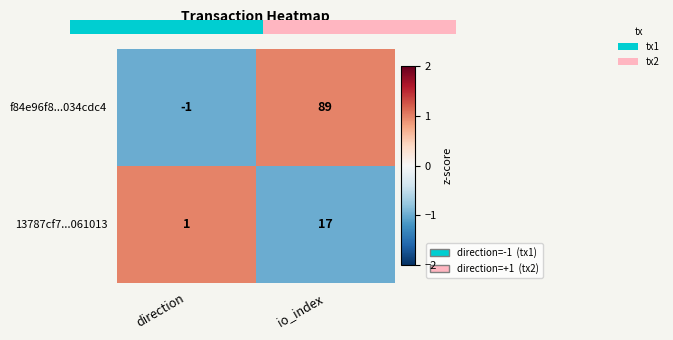

How many categories are shown in the chart?

2